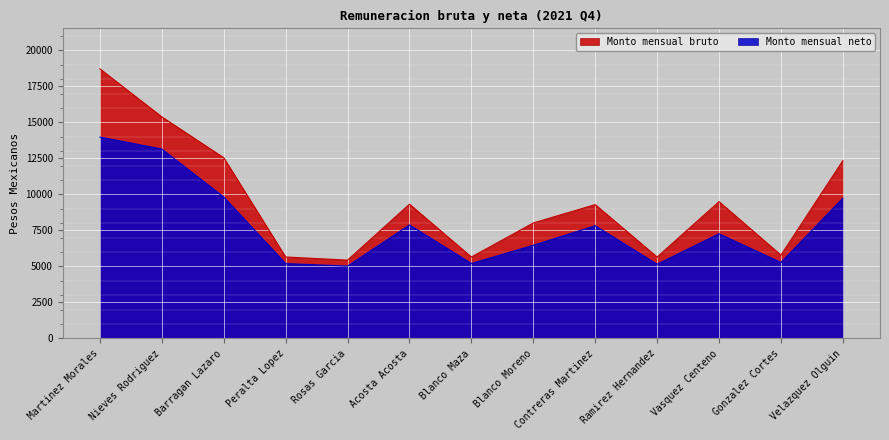

At which label is Monto mensual neto closest to 9501?

Velazquez Olguin